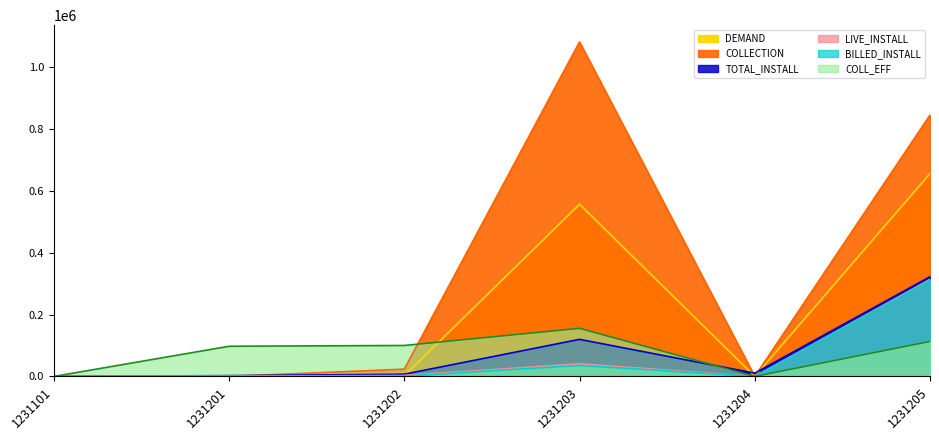

What are all the series names shown in the legend?

DEMAND, COLLECTION, TOTAL_INSTALL, LIVE_INSTALL, BILLED_INSTALL, COLL_EFF